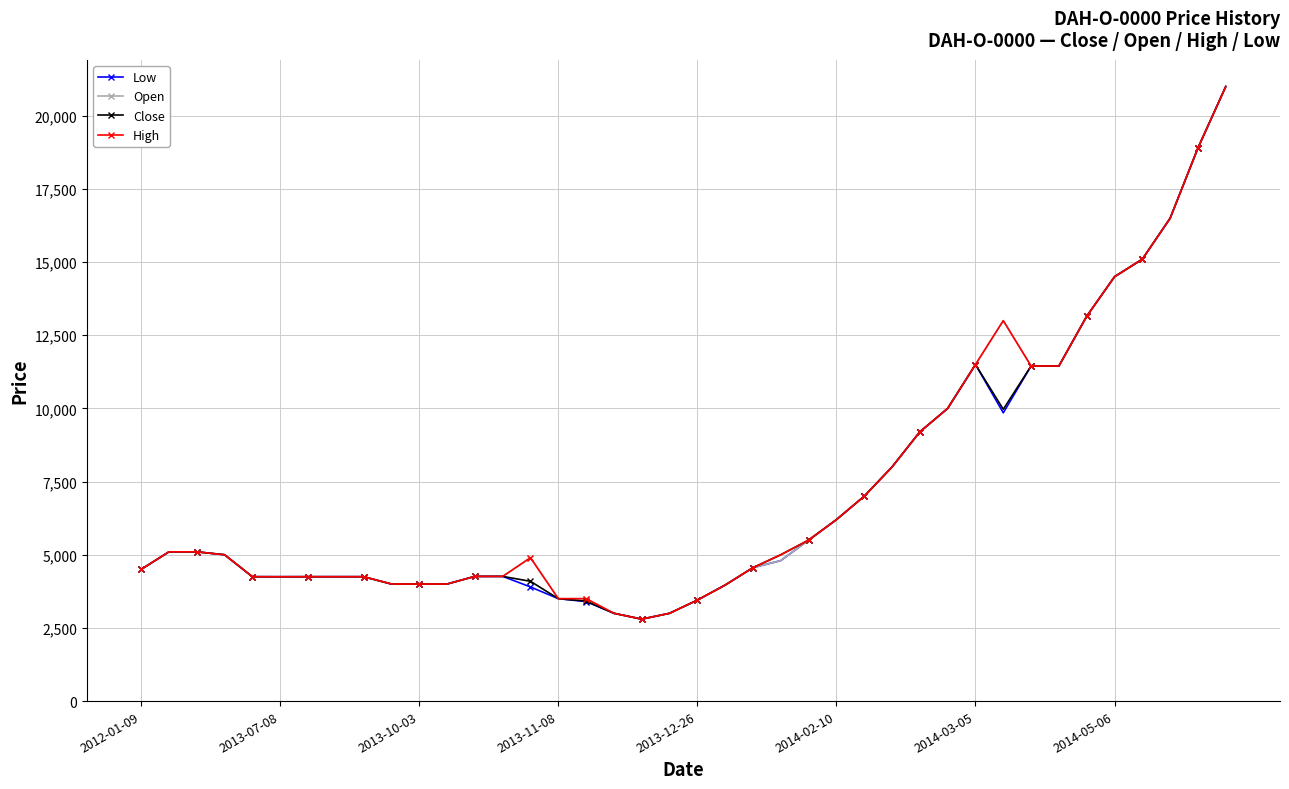

What is the value of the High point at the 9th from the left?

4250